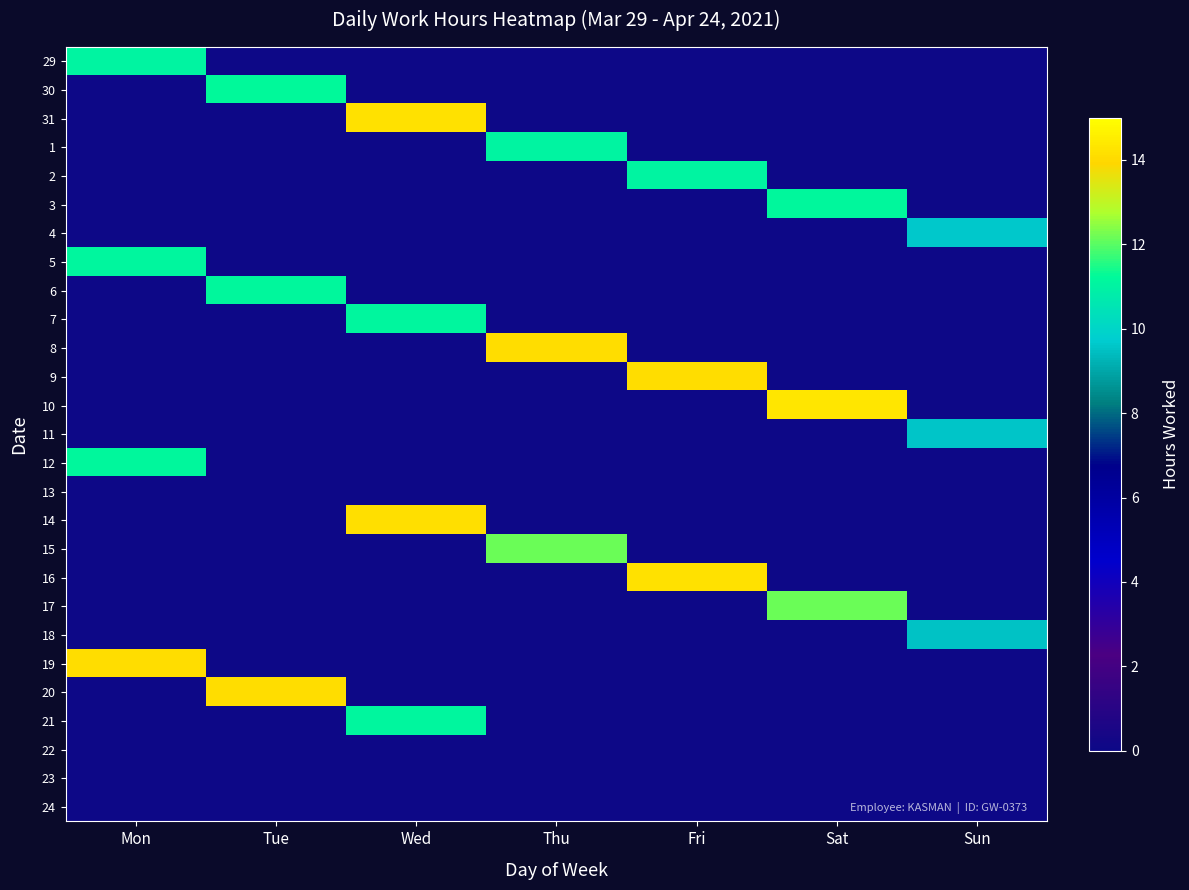

Rank the series by their maximum value, from lowest to highest.

13, 22, 23, 24, 18, 11, 4, 1, 29, 2, 7, 21, 5, 3, 6, 12, 30, 15, 17, 20, 8, 9, 19, 14, 31, 16, 10